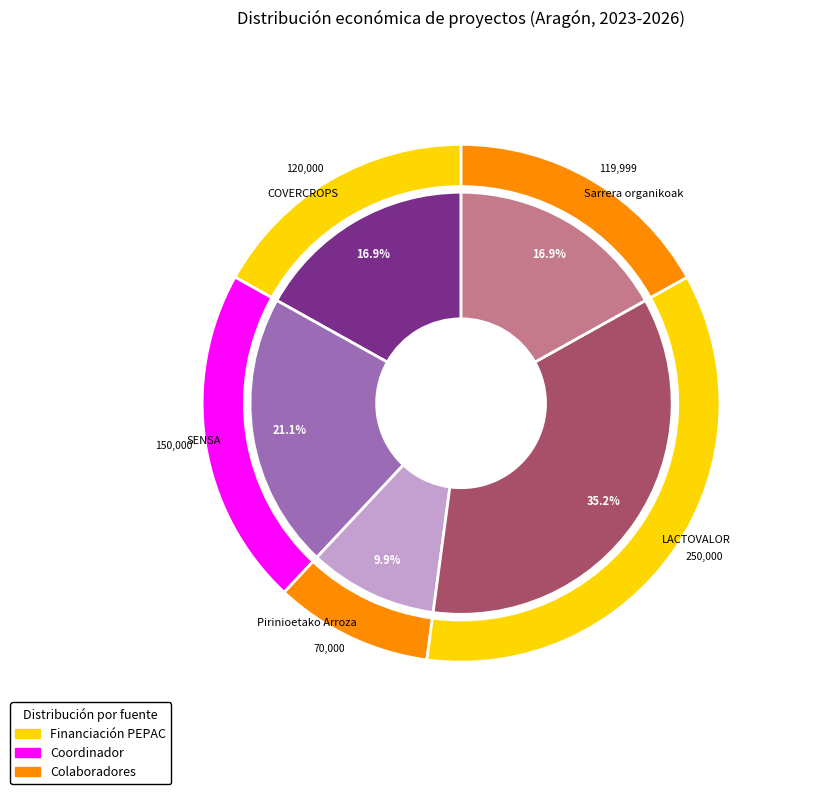

Which slice is the smallest?

Pirinioetako Arroza